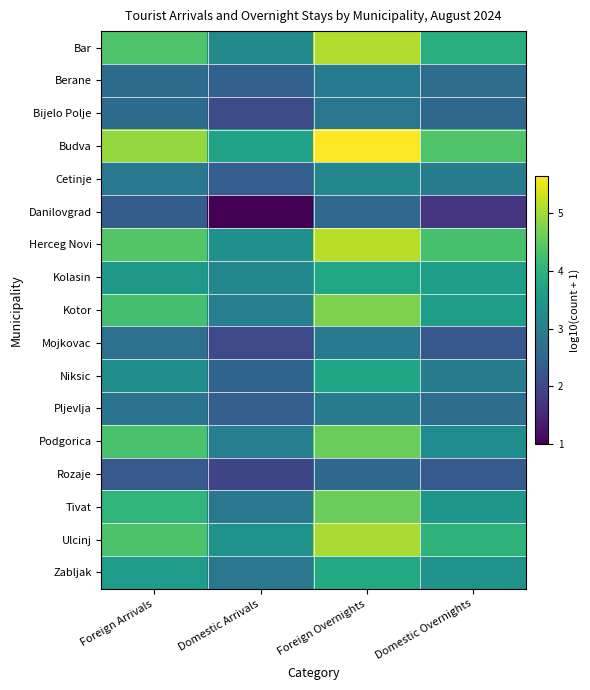

Reading left to right, extract all data points from this chart.

Bar: Foreign Arrivals=4.4	Domestic Arrivals=3.2	Foreign Overnights=5.1	Domestic Overnights=3.9
Berane: Foreign Arrivals=2.7	Domestic Arrivals=2.4	Foreign Overnights=2.9	Domestic Overnights=2.7
Bijelo Polje: Foreign Arrivals=2.6	Domestic Arrivals=2.1	Foreign Overnights=2.8	Domestic Overnights=2.6
Budva: Foreign Arrivals=4.9	Domestic Arrivals=3.7	Foreign Overnights=5.7	Domestic Overnights=4.4
Cetinje: Foreign Arrivals=2.9	Domestic Arrivals=2.4	Foreign Overnights=3.1	Domestic Overnights=3.0
Danilovgrad: Foreign Arrivals=2.4	Domestic Arrivals=1.0	Foreign Overnights=2.6	Domestic Overnights=1.7
Herceg Novi: Foreign Arrivals=4.4	Domestic Arrivals=3.3	Foreign Overnights=5.2	Domestic Overnights=4.3
Kolasin: Foreign Arrivals=3.5	Domestic Arrivals=3.2	Foreign Overnights=3.8	Domestic Overnights=3.6
Kotor: Foreign Arrivals=4.3	Domestic Arrivals=3.0	Foreign Overnights=4.7	Domestic Overnights=3.6
Mojkovac: Foreign Arrivals=2.7	Domestic Arrivals=2.0	Foreign Overnights=2.9	Domestic Overnights=2.3
Niksic: Foreign Arrivals=3.3	Domestic Arrivals=2.5	Foreign Overnights=3.7	Domestic Overnights=3.0
Pljevlja: Foreign Arrivals=2.8	Domestic Arrivals=2.4	Foreign Overnights=3.0	Domestic Overnights=2.7
Podgorica: Foreign Arrivals=4.3	Domestic Arrivals=3.0	Foreign Overnights=4.6	Domestic Overnights=3.3
Rozaje: Foreign Arrivals=2.3	Domestic Arrivals=2.0	Foreign Overnights=2.6	Domestic Overnights=2.3
Tivat: Foreign Arrivals=4.0	Domestic Arrivals=2.9	Foreign Overnights=4.6	Domestic Overnights=3.5
Ulcinj: Foreign Arrivals=4.4	Domestic Arrivals=3.4	Foreign Overnights=5.1	Domestic Overnights=4.0
Zabljak: Foreign Arrivals=3.6	Domestic Arrivals=2.8	Foreign Overnights=3.8	Domestic Overnights=3.4